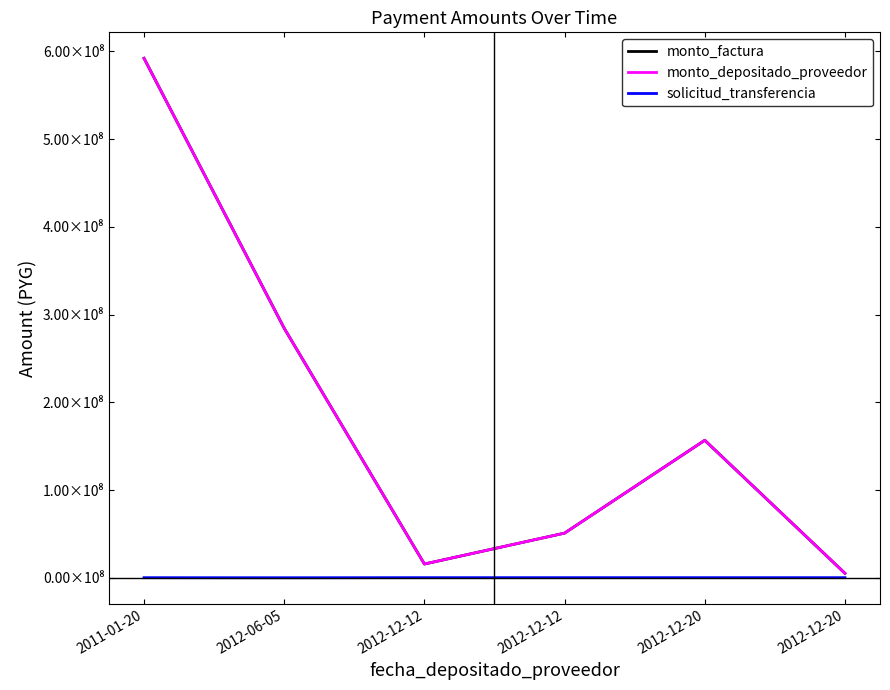

Which series has the widest spread of values?

monto_factura